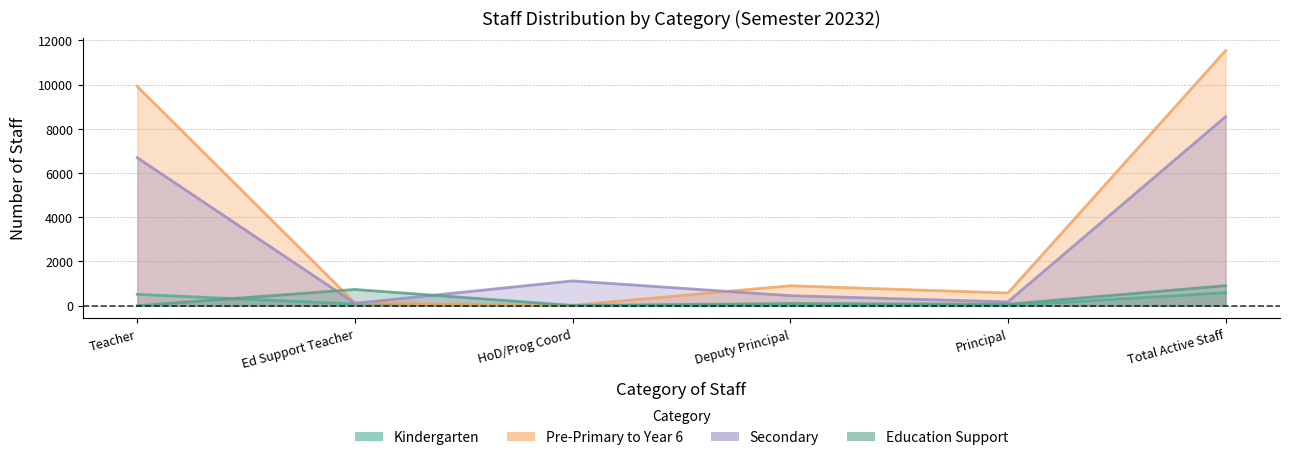

What is the value of the Education Support point at the 5th from the left?

66